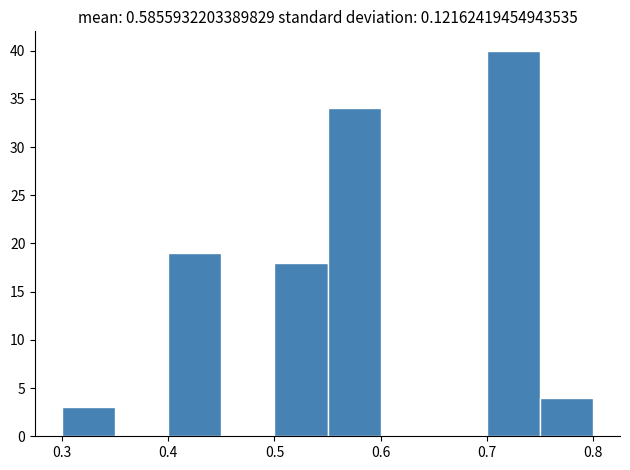

Reading left to right, list every bar in this chart as the range it spans on the x-axis followed by its height. The values are not printed on the chart, so give them approximately, as read against the axis.

0.30 to 0.35: 3
0.35 to 0.40: 0
0.40 to 0.45: 19
0.45 to 0.50: 0
0.50 to 0.55: 18
0.55 to 0.60: 34
0.60 to 0.65: 0
0.65 to 0.70: 0
0.70 to 0.75: 40
0.75 to 0.80: 4